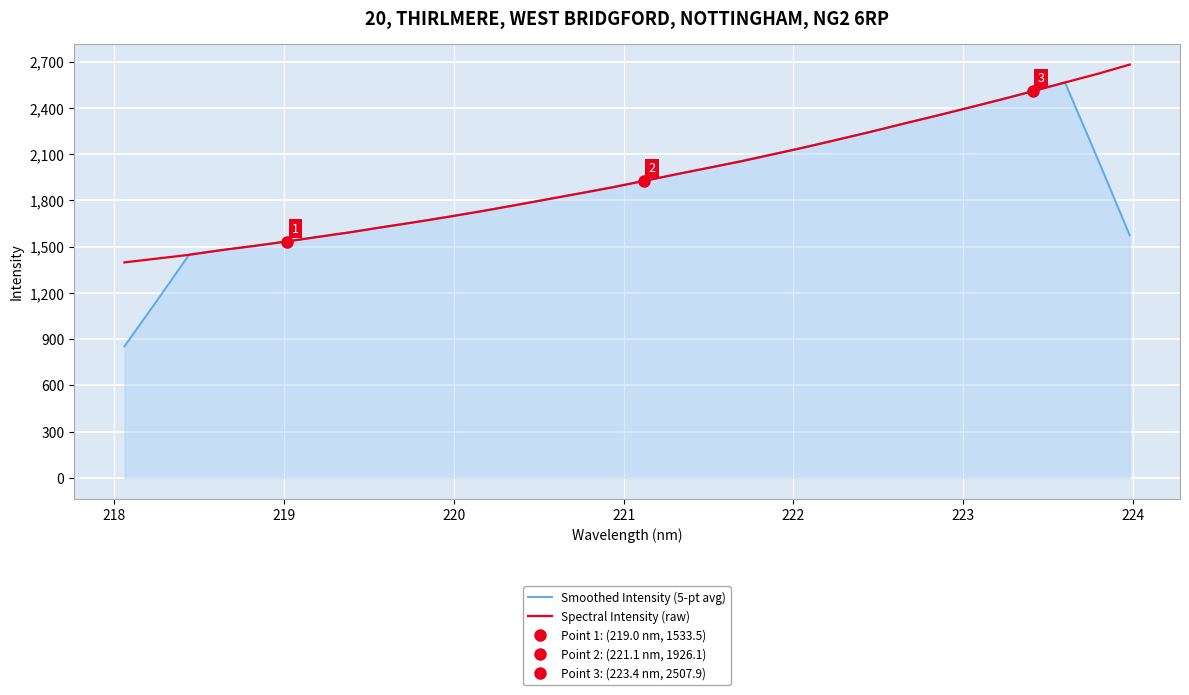

What is the lowest value of the Spectral Intensity (raw) series?

1398.0